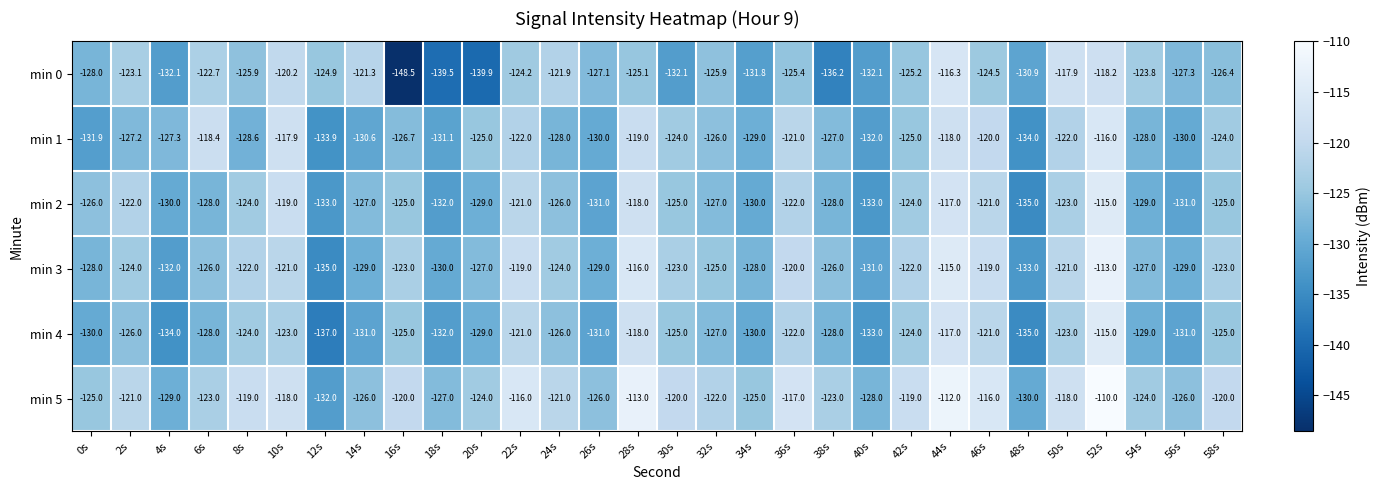

What is the smallest value displayed?

-148.5